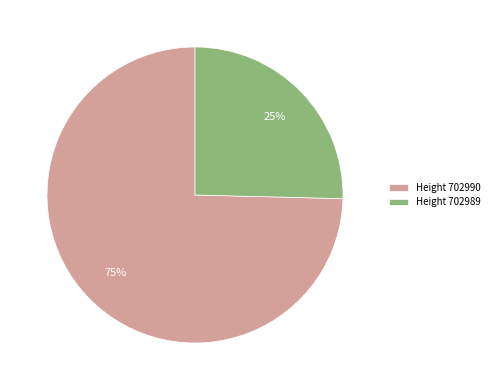

Rank the categories by value from lowest to highest.

Height 702989, Height 702990